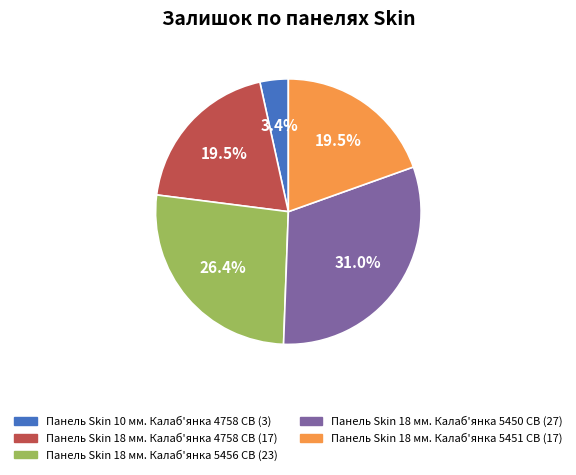

Which slice is the smallest?

Панель Skin 10 мм. Калаб'янка 4758 CB